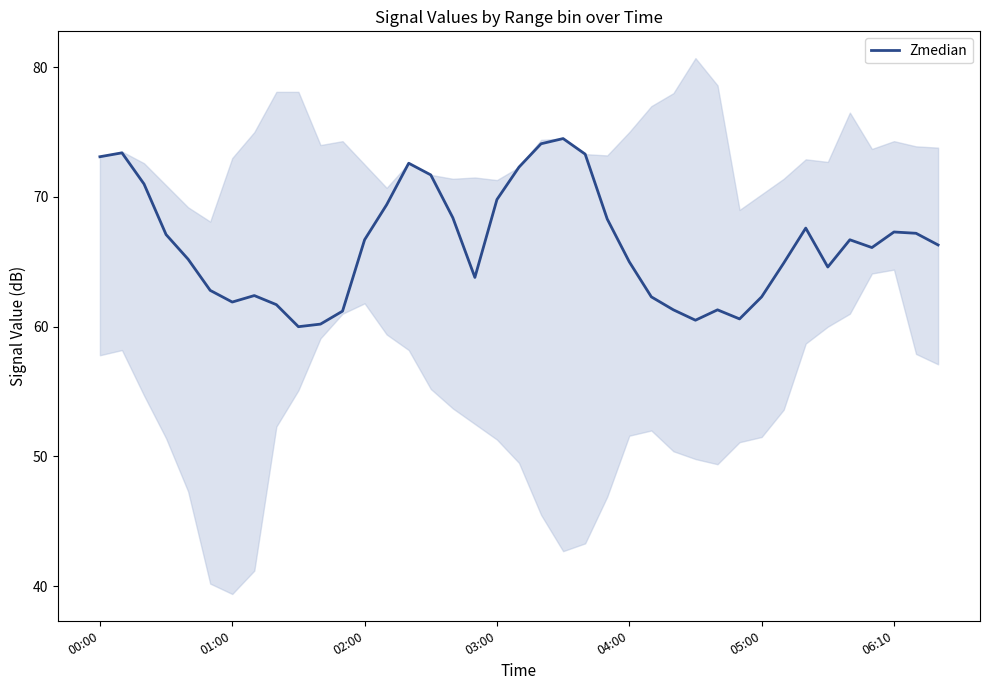

What is the minimum value for Zmedian?

60.0